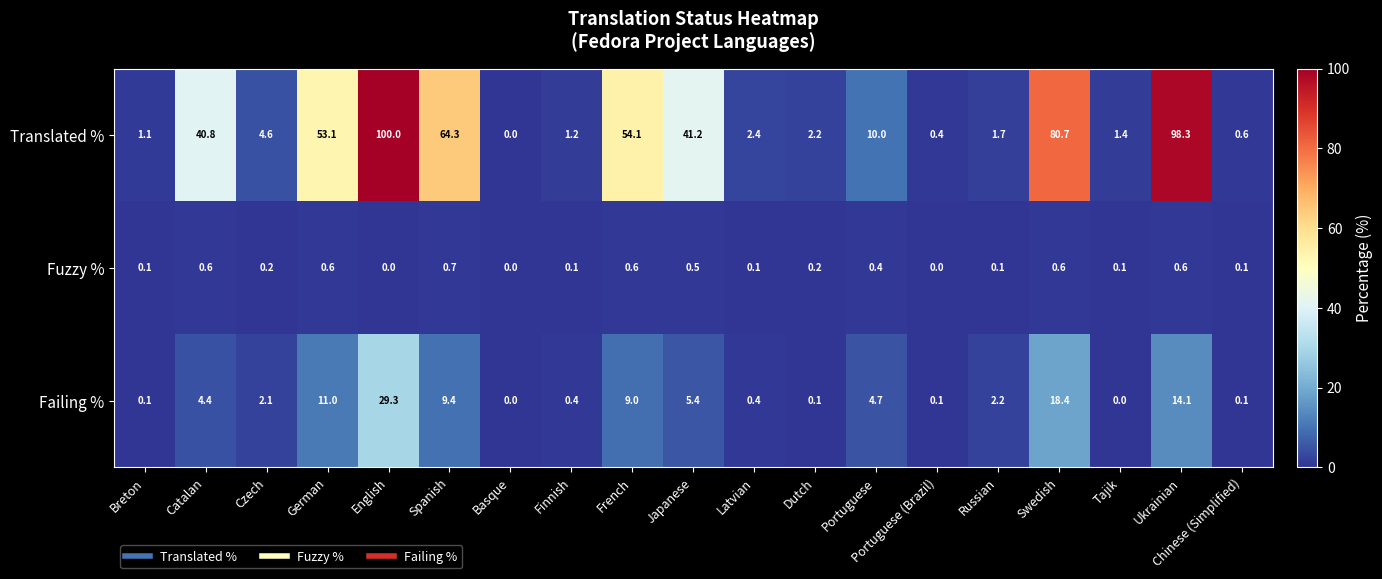

At which category is the sum across all series the highest?

English